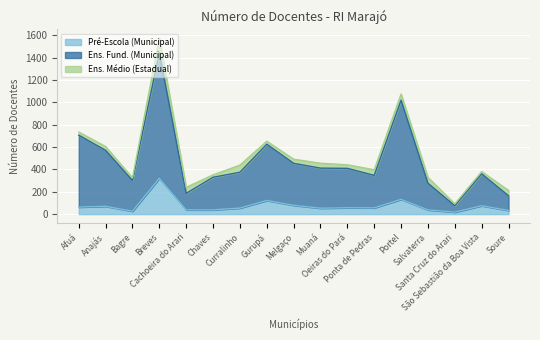

How many lines are shown in the chart?

3